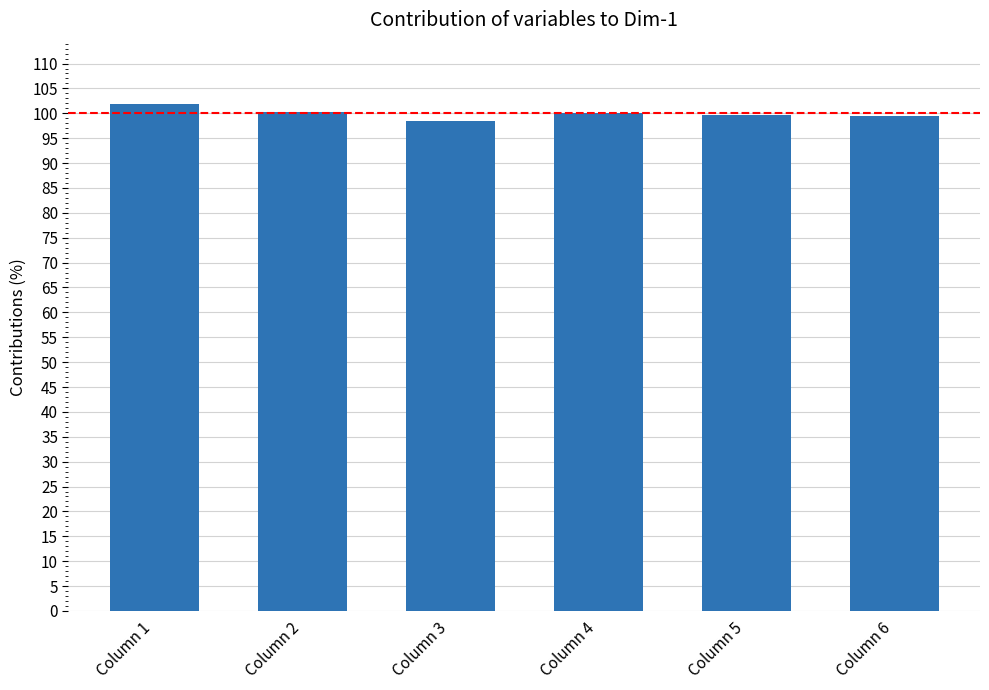

Is it true that the value at Column 4 is 100.1?

True